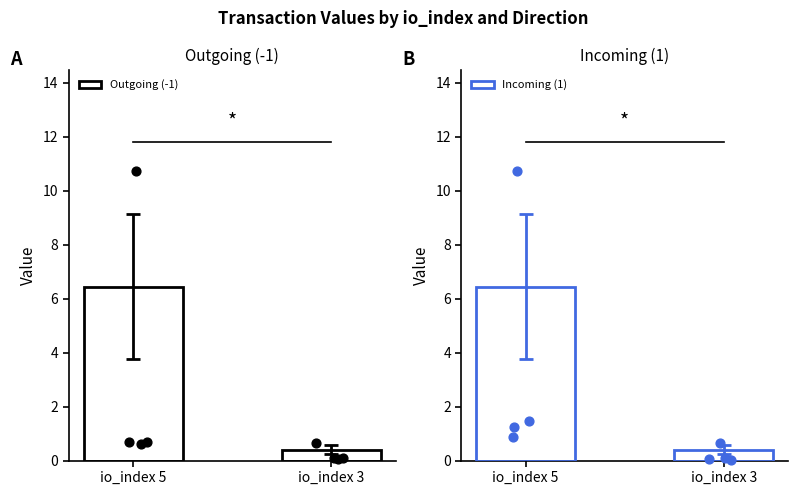

What is the total value across all series at io_index 3?

0.8